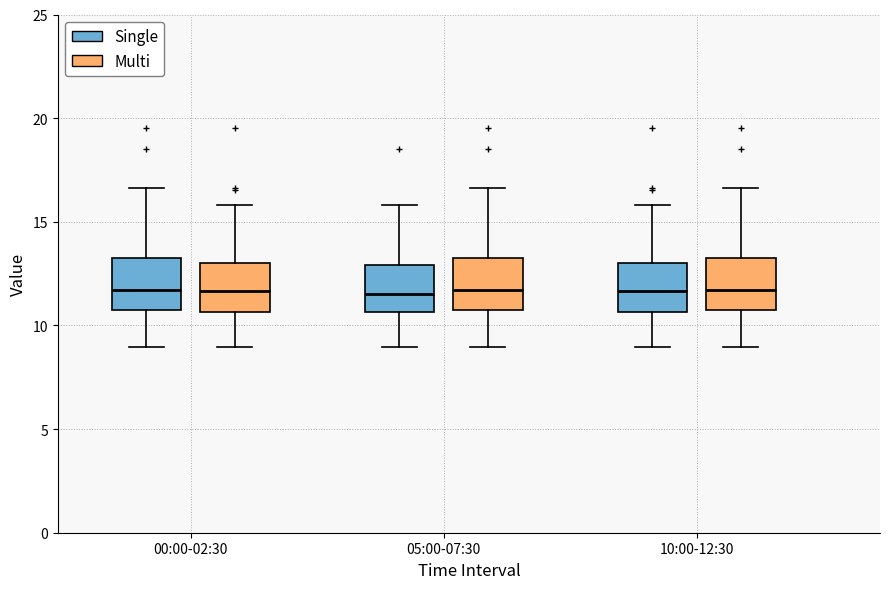

Reading left to right, read every box against the y-axis: the position of its median line, the range the box covers, and the ends of its whiskers. The values are not printed on the chart, so give them approximately, as read against the axis.

00:00-02:30 (Single): median 11.5, box 10.5 to 13.5, whiskers 9.0 to 16.5
00:00-02:30 (Multi): median 11.5, box 10.5 to 13.0, whiskers 9.0 to 16.0
05:00-07:30 (Single): median 11.5, box 10.5 to 13.0, whiskers 9.0 to 16.0
05:00-07:30 (Multi): median 11.5, box 10.5 to 13.5, whiskers 9.0 to 16.5
10:00-12:30 (Single): median 11.5, box 10.5 to 13.0, whiskers 9.0 to 16.0
10:00-12:30 (Multi): median 11.5, box 10.5 to 13.5, whiskers 9.0 to 16.5